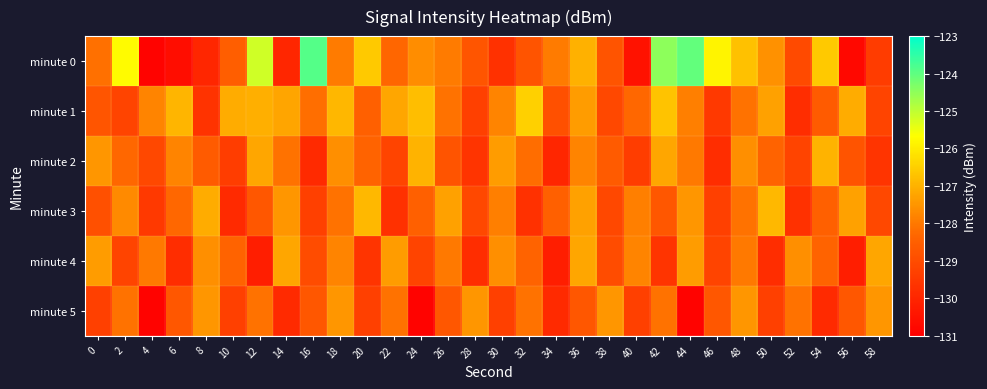

Reading left to right, what are all the values shown in this chart?

minute 0: 0=-128.1	2=-125.7	4=-130.9	6=-130.6	8=-130.0	10=-128.5	12=-125.2	14=-130.0	16=-123.9	18=-128.0	20=-126.6	22=-128.3	24=-127.7	26=-128.0	28=-128.8	30=-129.7	32=-128.8	34=-128.0	36=-127.0	38=-128.8	40=-130.5	42=-124.5	44=-124.1	46=-125.9	48=-126.7	50=-127.6	52=-129.0	54=-126.6	56=-130.8	58=-129.4
minute 1: 0=-128.8	2=-129.2	4=-127.8	6=-127.0	8=-129.6	10=-127.1	12=-127.1	14=-127.2	16=-128.2	18=-126.9	20=-128.5	22=-127.2	24=-126.8	26=-128.1	28=-129.3	30=-127.8	32=-126.5	34=-128.9	36=-127.4	38=-129.1	40=-128.3	42=-126.7	44=-127.9	46=-129.5	48=-128.1	50=-127.3	52=-129.8	54=-128.6	56=-127.1	58=-129.2
minute 2: 0=-127.5	2=-128.3	4=-129.1	6=-127.8	8=-128.6	10=-129.4	12=-127.2	14=-128.1	16=-129.9	18=-127.6	20=-128.4	22=-129.2	24=-127.0	26=-128.8	28=-129.6	30=-127.4	32=-128.2	34=-130.0	36=-127.8	38=-128.6	40=-129.4	42=-127.2	44=-128.0	46=-129.8	48=-127.6	50=-128.4	52=-129.2	54=-127.0	56=-128.8	58=-129.6
minute 3: 0=-128.9	2=-127.7	4=-129.5	6=-128.3	8=-127.1	10=-129.9	12=-128.7	14=-127.5	16=-129.3	18=-128.1	20=-126.9	22=-129.7	24=-128.5	26=-127.3	28=-129.1	30=-127.9	32=-129.7	34=-128.5	36=-127.3	38=-129.1	40=-127.9	42=-128.7	44=-127.5	46=-129.3	48=-128.1	50=-126.9	52=-129.7	54=-128.5	56=-127.3	58=-129.1
minute 4: 0=-127.4	2=-129.2	4=-128.0	6=-129.8	8=-127.6	10=-128.4	12=-130.2	14=-127.2	16=-129.0	18=-127.8	20=-129.6	22=-127.4	24=-129.2	26=-128.0	28=-129.8	30=-127.6	32=-128.4	34=-130.2	36=-127.2	38=-129.0	40=-127.8	42=-129.6	44=-127.4	46=-129.2	48=-128.0	50=-129.8	52=-127.6	54=-128.4	56=-130.2	58=-127.2
minute 5: 0=-129.3	2=-128.1	4=-130.9	6=-128.7	8=-127.5	10=-129.3	12=-128.1	14=-129.9	16=-128.7	18=-127.5	20=-129.3	22=-128.1	24=-130.9	26=-128.7	28=-127.5	30=-129.3	32=-128.1	34=-129.9	36=-128.7	38=-127.5	40=-129.3	42=-128.1	44=-130.9	46=-128.7	48=-127.5	50=-129.3	52=-128.1	54=-129.9	56=-128.7	58=-127.5